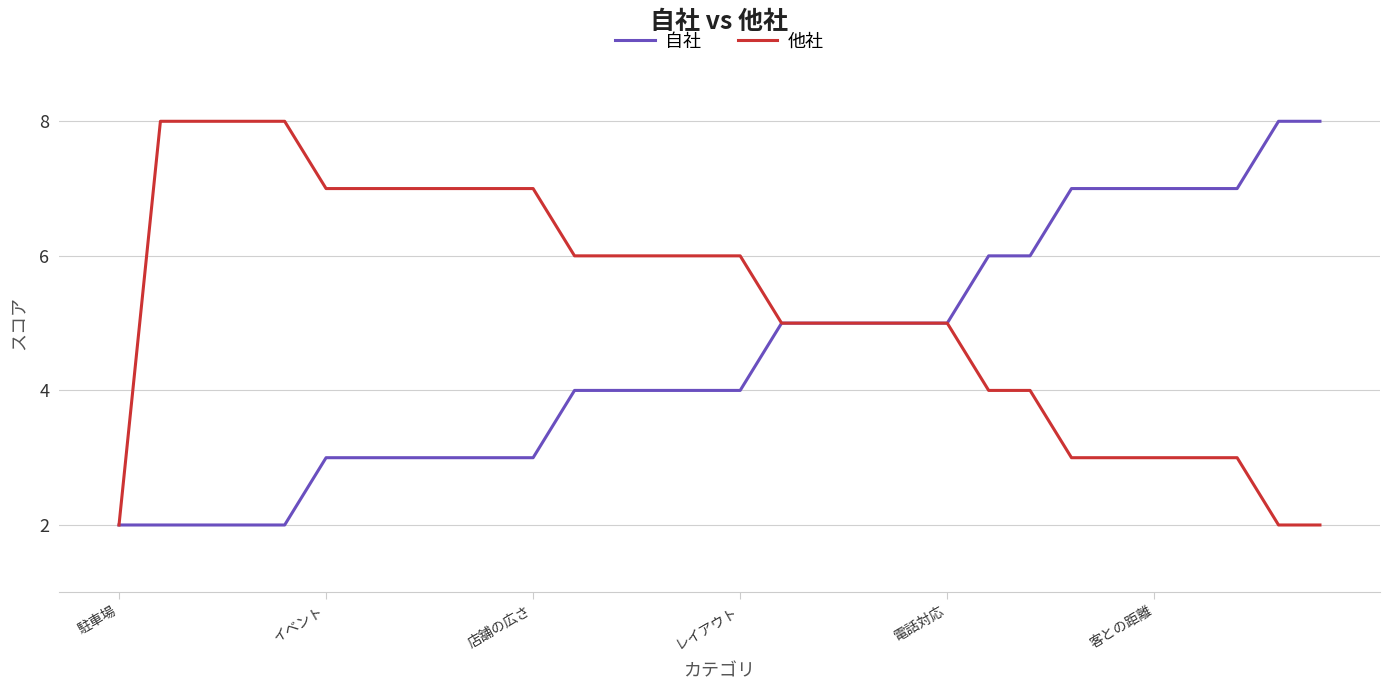

What is the maximum value shown in the chart?

8